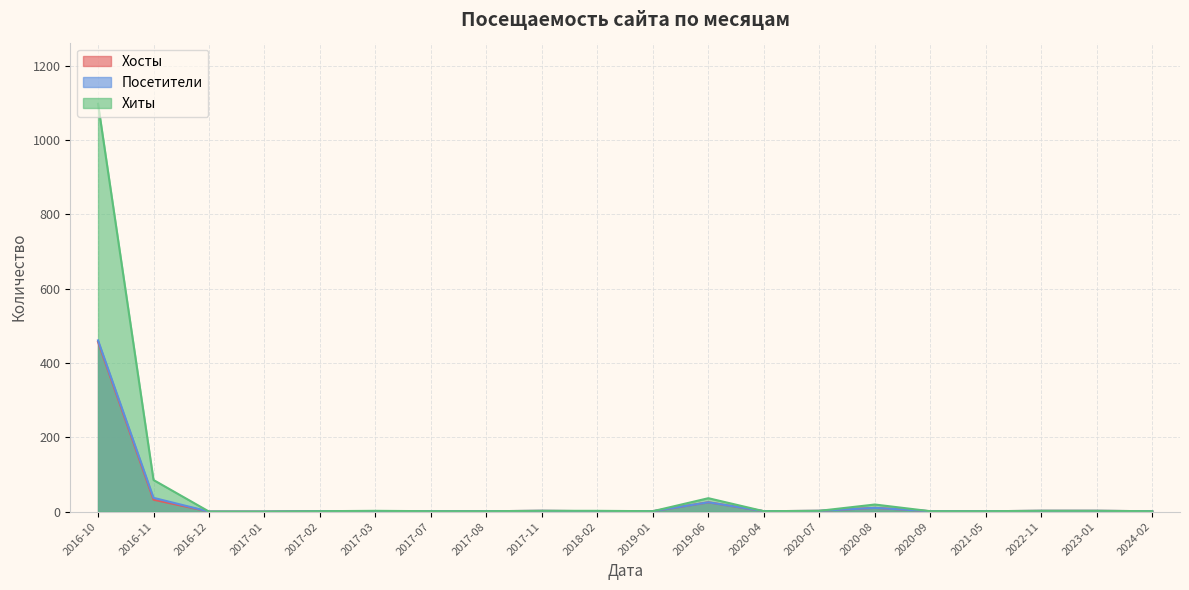

How many lines are shown in the chart?

3